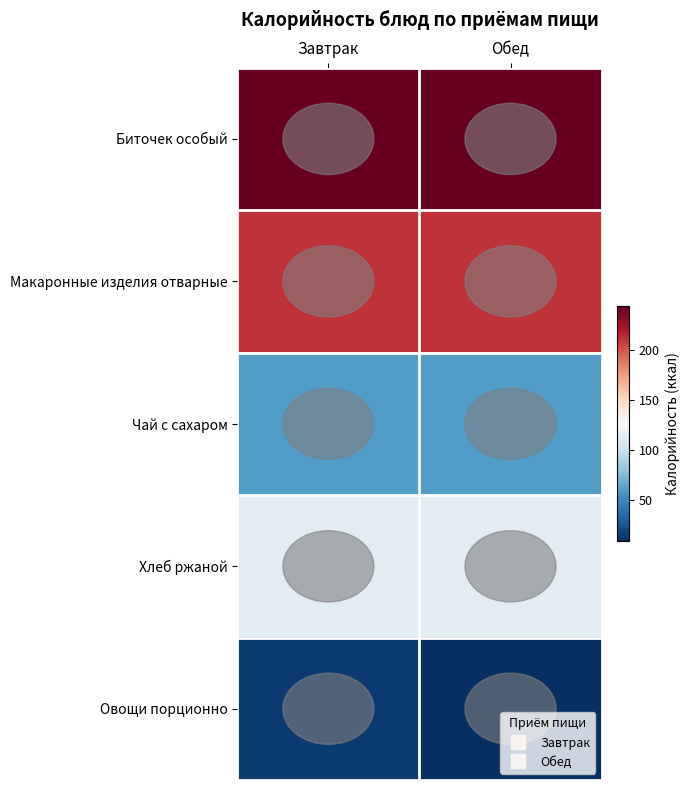

What is the smallest value displayed?

9